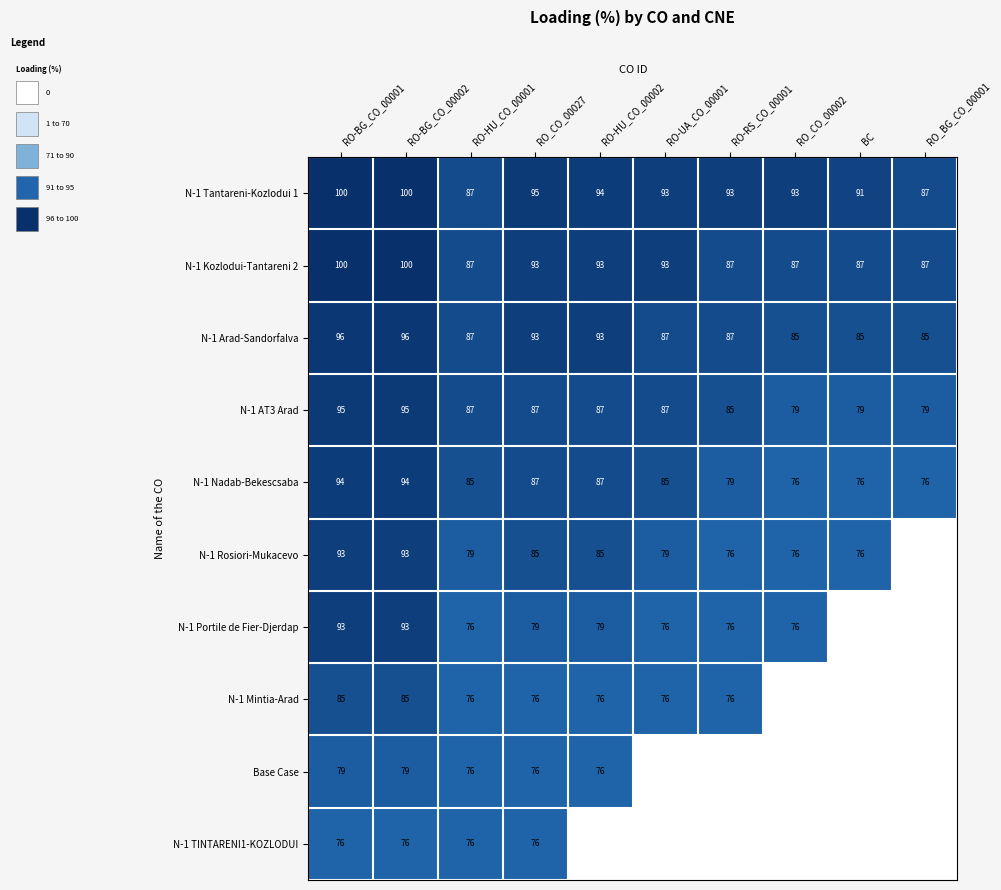

Which series has the largest total across all categories?

N-1 Tantareni-Kozlodui 1